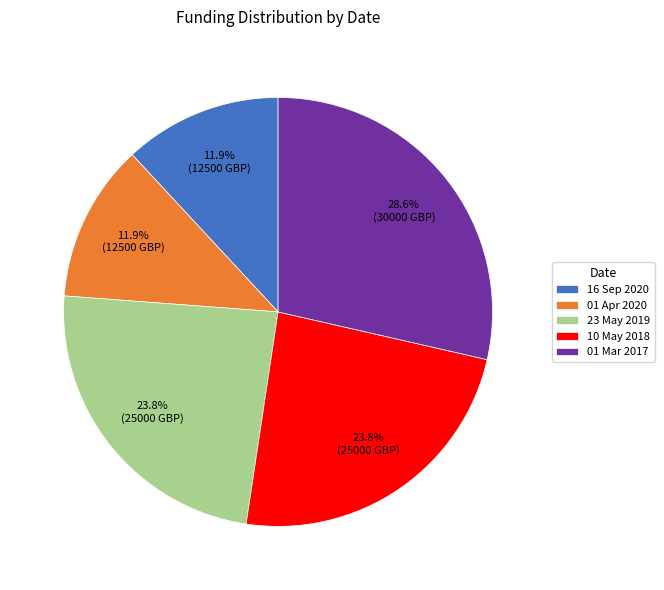

To the nearest percent, what is the difference between the largest and smallest slice percentages?

17%